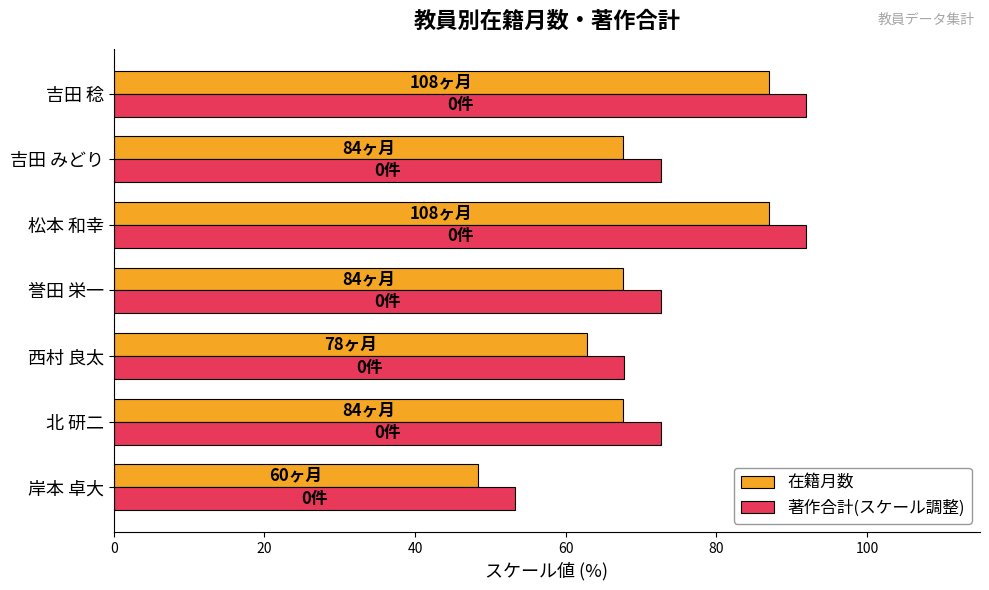

What are all the series names shown in the legend?

在籍月数, 著作合計(スケール調整)